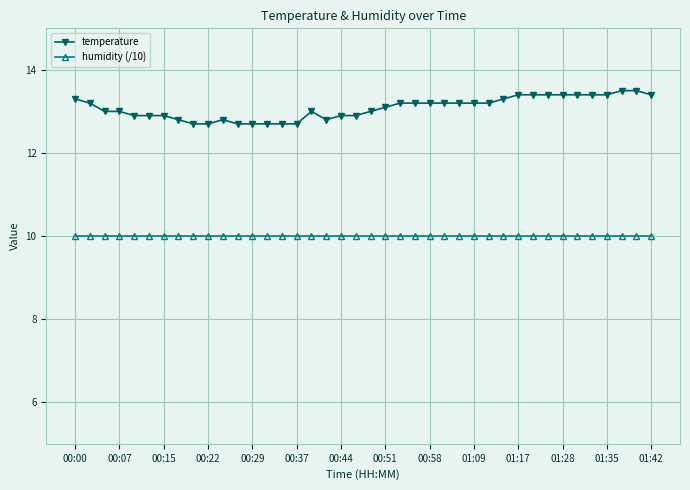

Which series has the largest total across all categories?

temperature